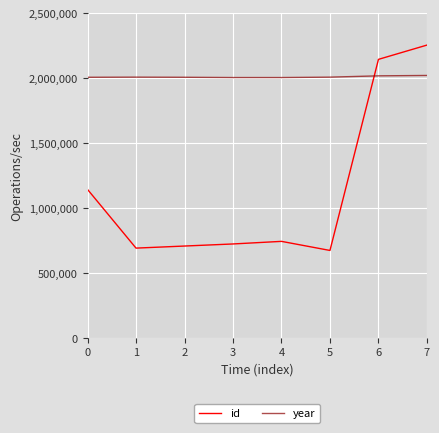

The id series shows 2254000 at 7. True or false?

True